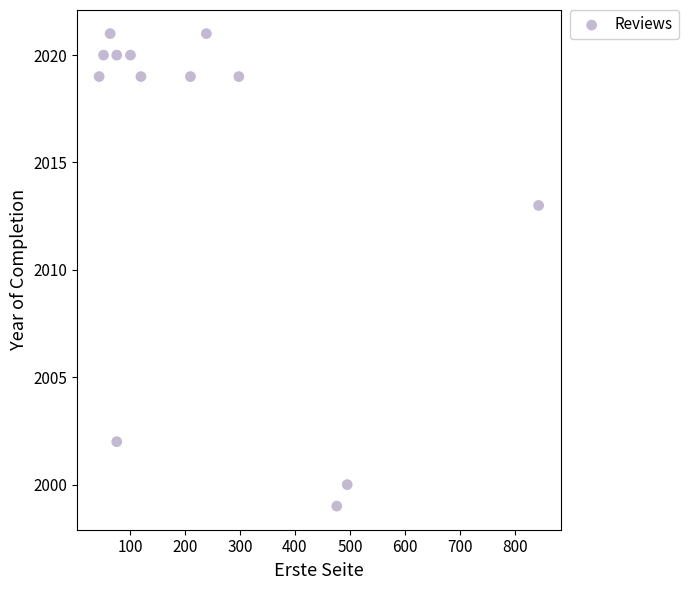

What is the range of Y values (max minus min)?

22